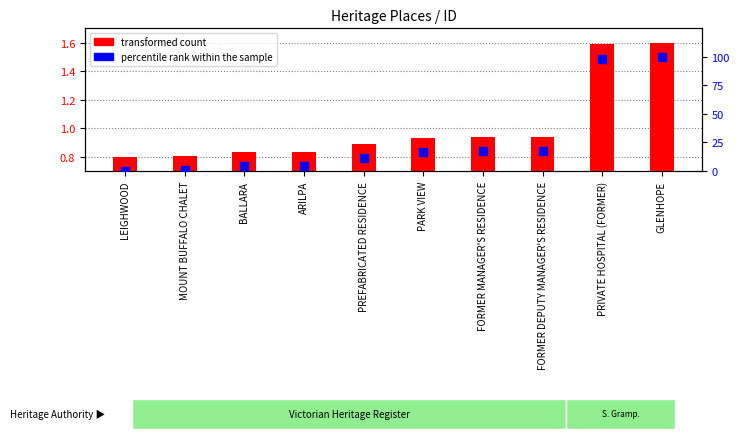

At which category is the sum across all series the highest?

GLENHOPE